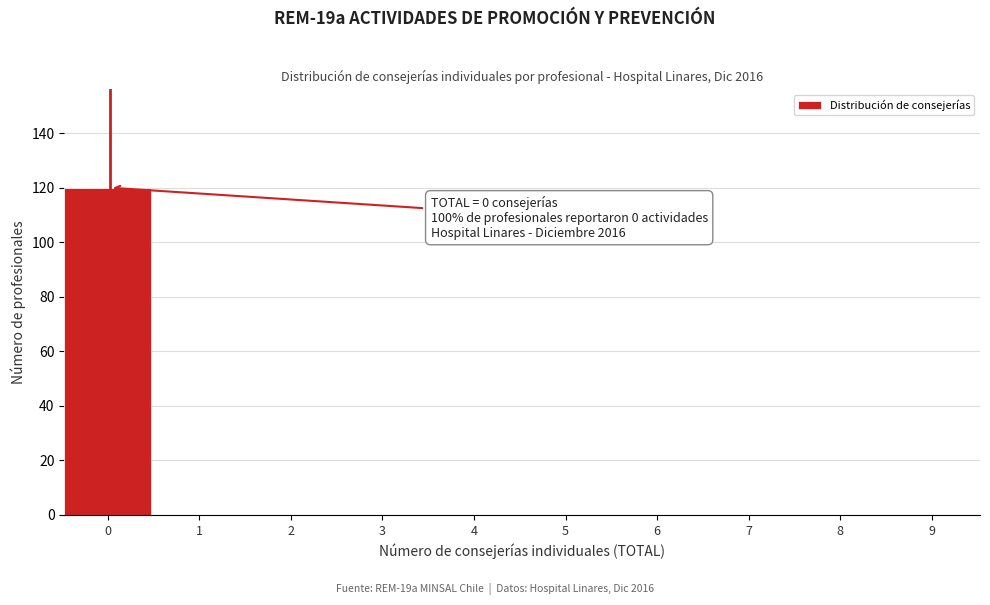

Reading left to right, what are all the values shown in this chart?

0=120	1=0	2=0	3=0	4=0	5=0	6=0	7=0	8=0	9=0